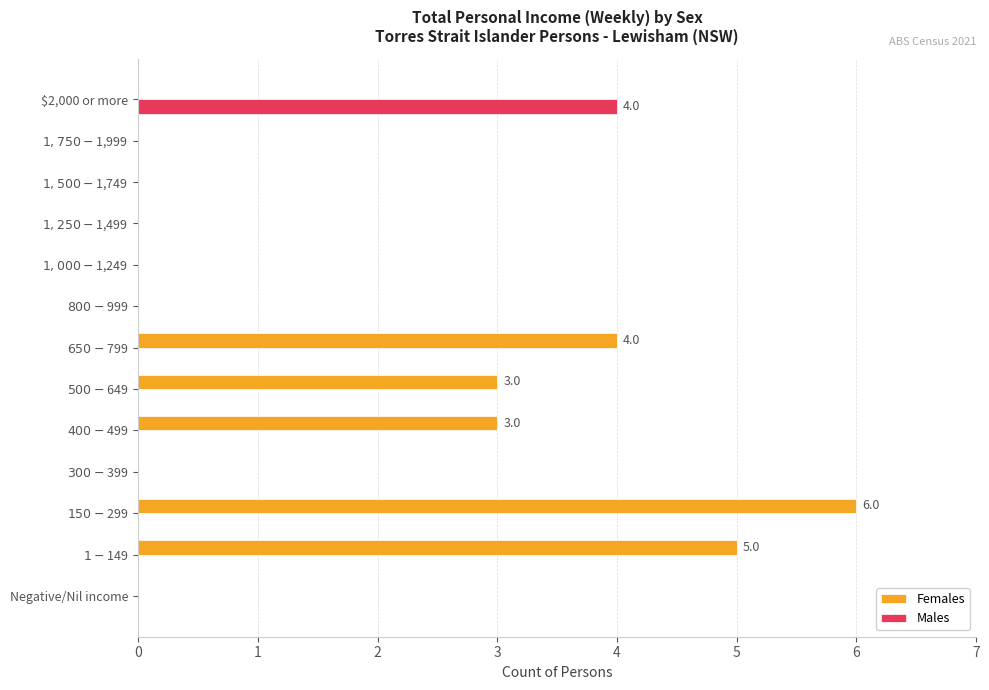

What is the maximum value shown in the chart?

6